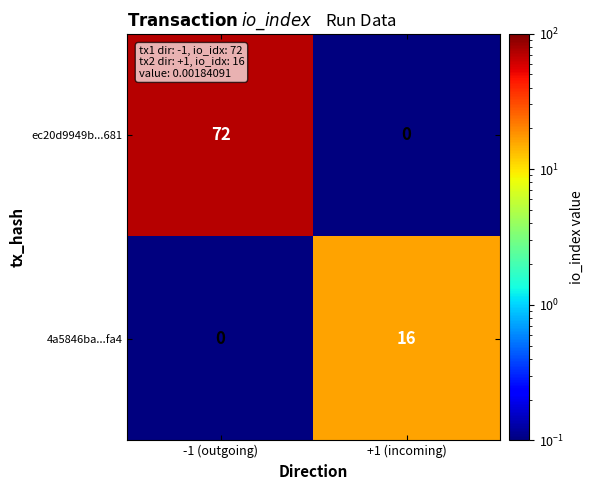

Rank the series by their average value, from highest to lowest.

ec20d9949b...681, 4a5846ba...fa4